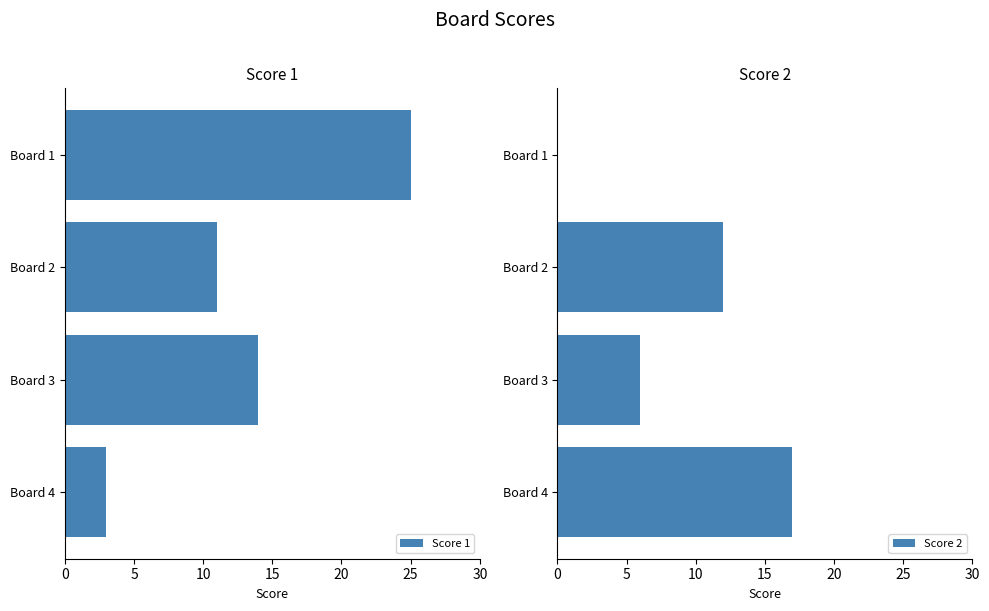

Which series has the widest spread of values?

Score 1